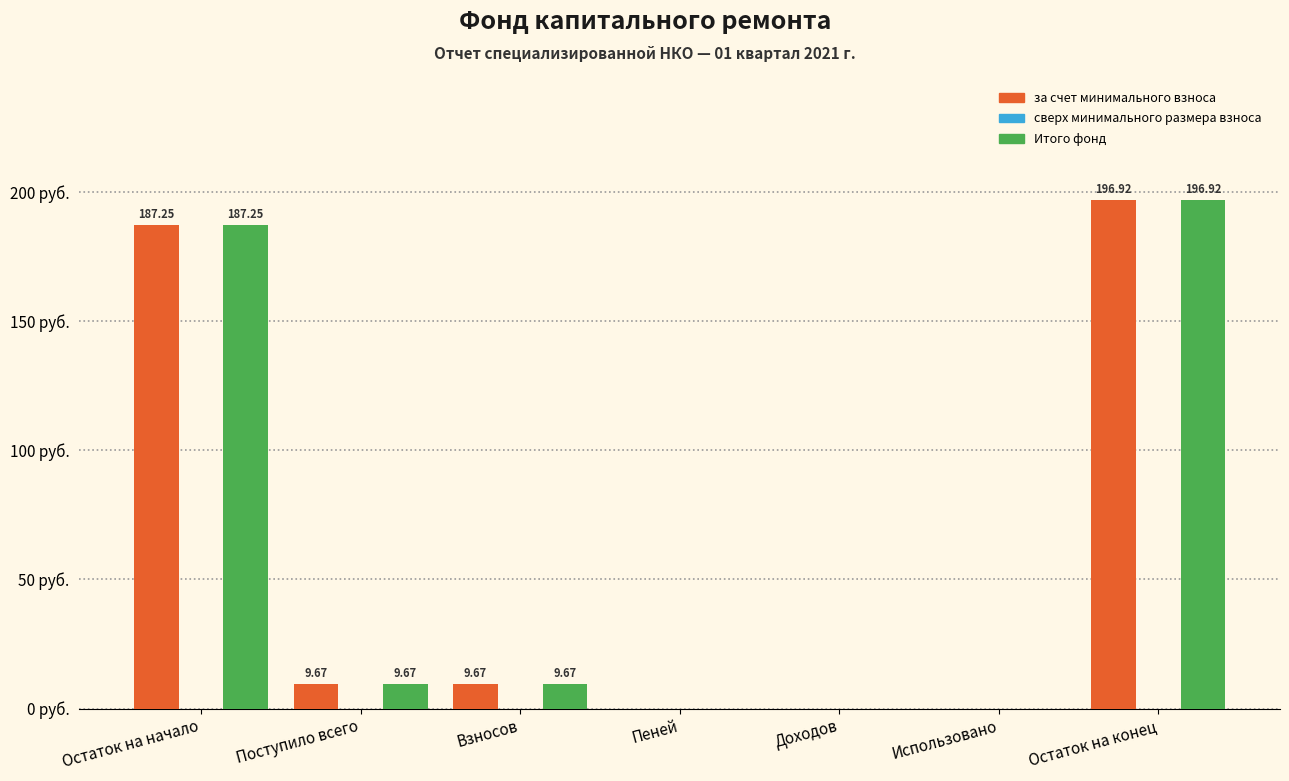

Is the value of Итого фонд at Остаток на начало greater than the value of за счет минимального взноса at Поступило всего?

Yes